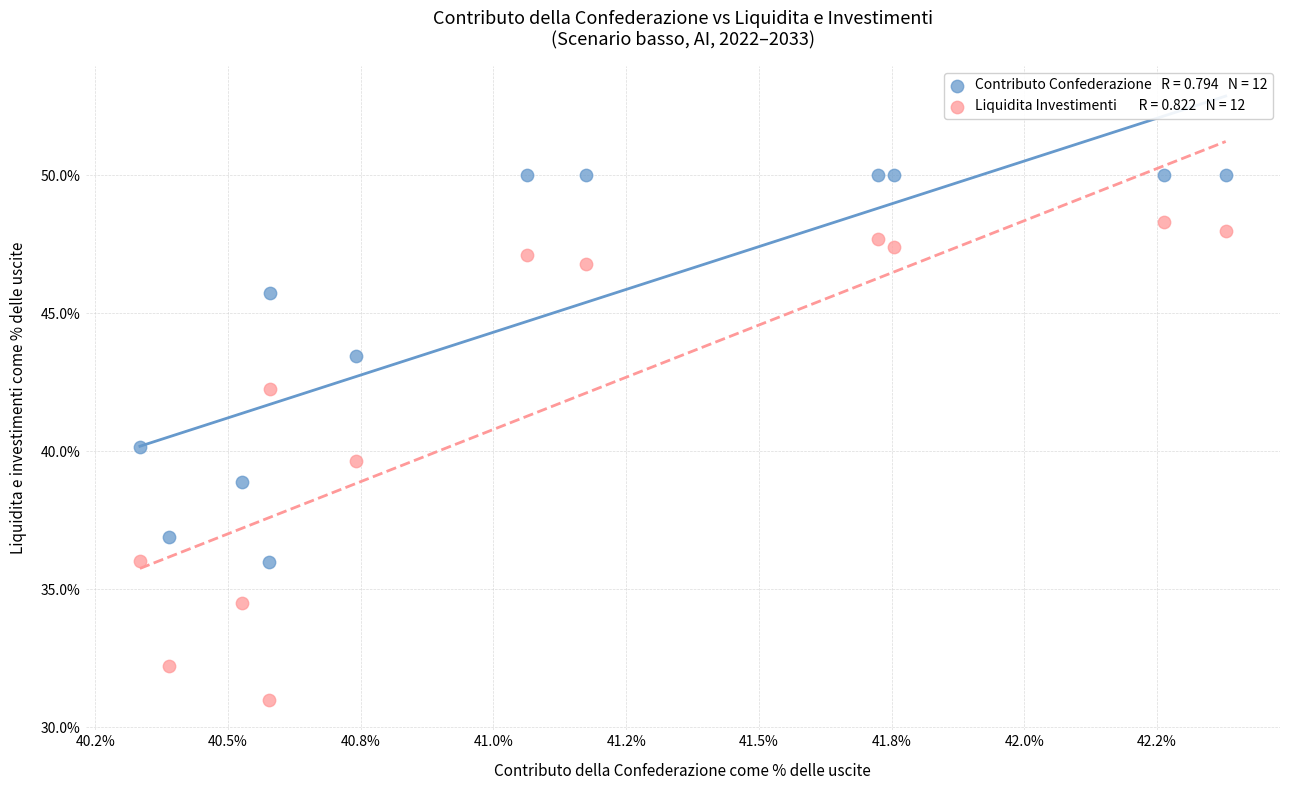

Across all data points, what is the range of X values (max minus min)?

2.0